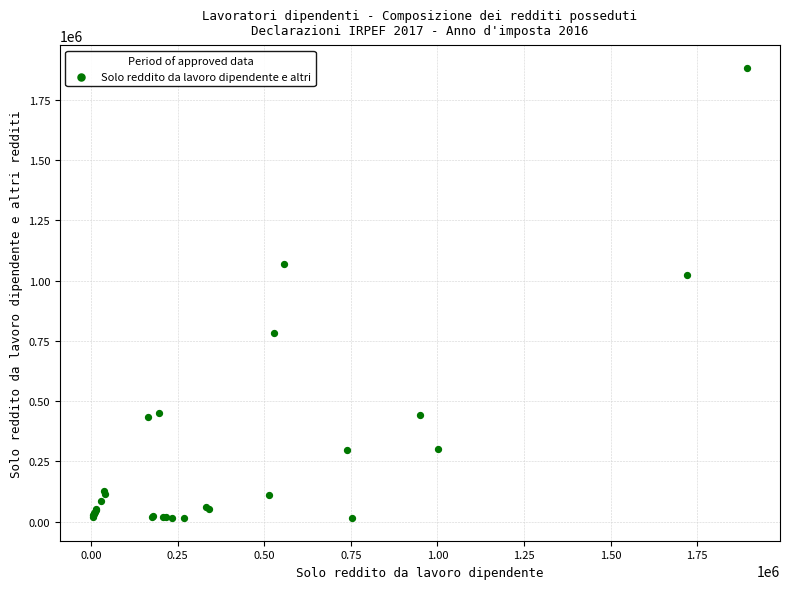

What Y value in the scatter plot is closest to 949133?

1024844